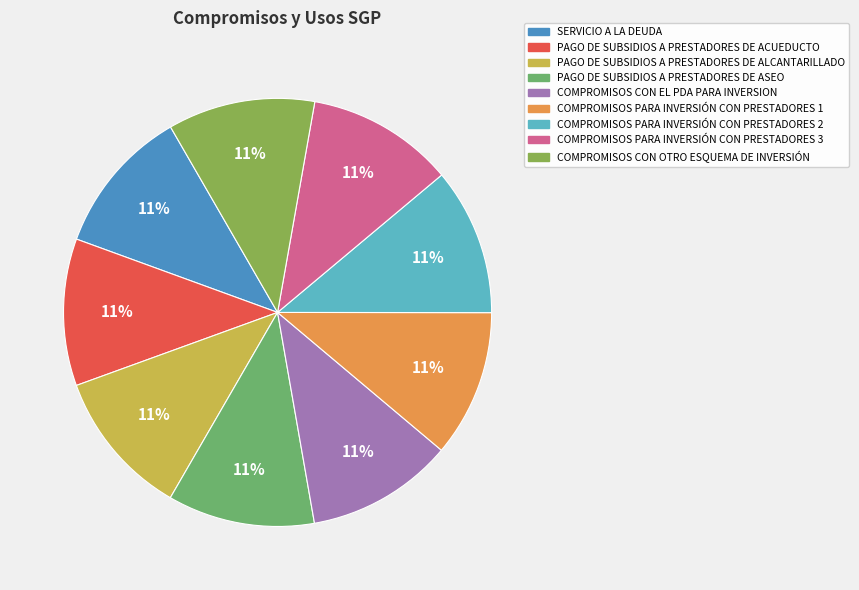

Is there a majority slice in this chart?

No